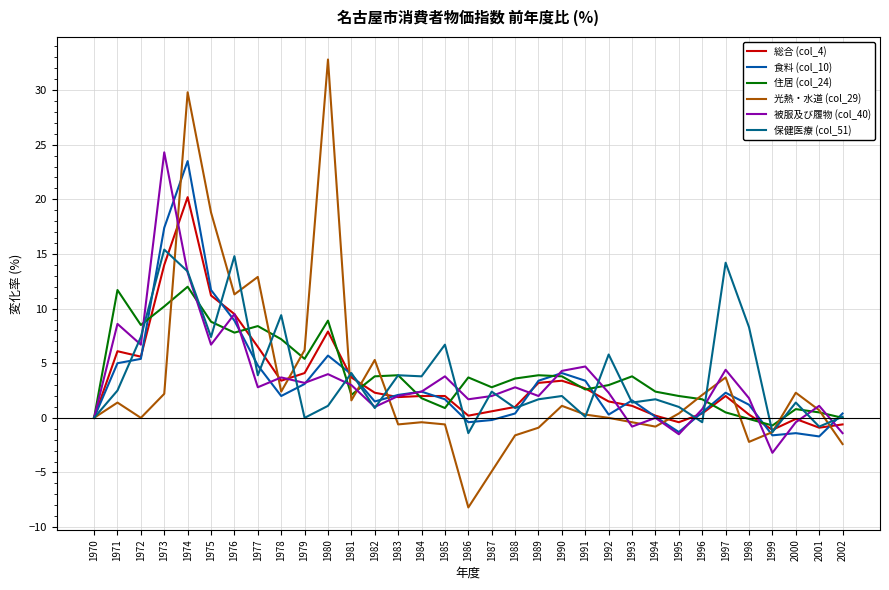

What is the difference between the maximum and minimum values in the 保健医療 (col_51) series?

16.8